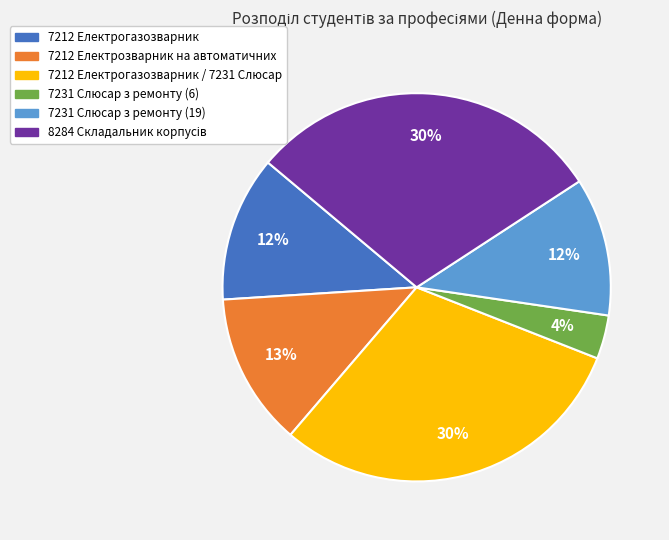

To the nearest percent, what is the average slice percentage?

17%